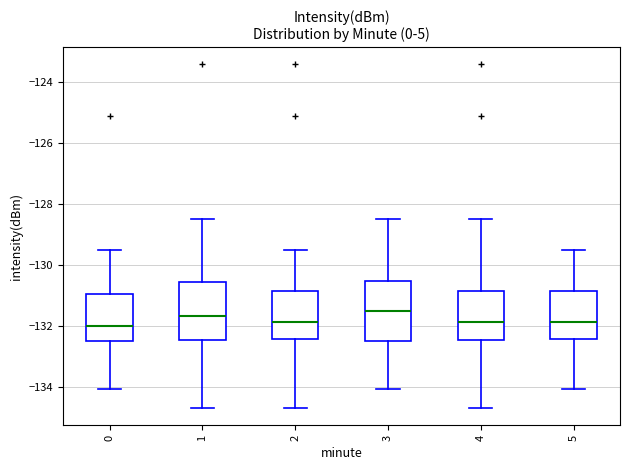

Reading left to right, read every box against the y-axis: the position of its median line, the range the box covers, and the ends of its whiskers. The values are not printed on the chart, so give them approximately, as read against the axis.

0: median -132.0, box -132.4 to -131.0, whiskers -134.0 to -129.6
1: median -131.6, box -132.4 to -130.6, whiskers -134.6 to -128.6
2: median -131.8, box -132.4 to -130.8, whiskers -134.6 to -129.6
3: median -131.6, box -132.4 to -130.6, whiskers -134.0 to -128.6
4: median -131.8, box -132.4 to -130.8, whiskers -134.6 to -128.6
5: median -131.8, box -132.4 to -130.8, whiskers -134.0 to -129.6